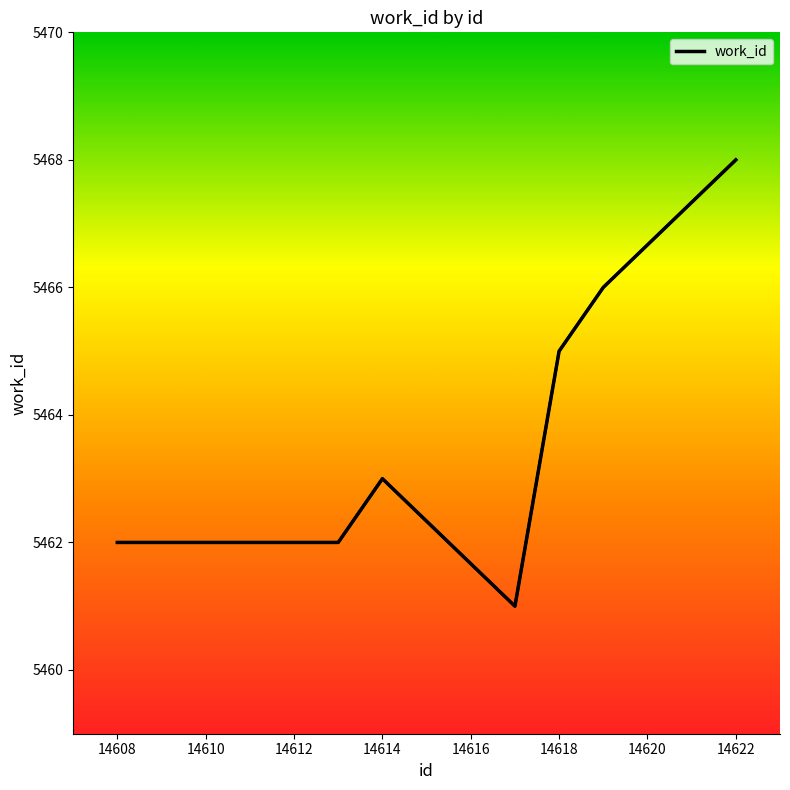

What is the value of the 7th point from the left?

5461